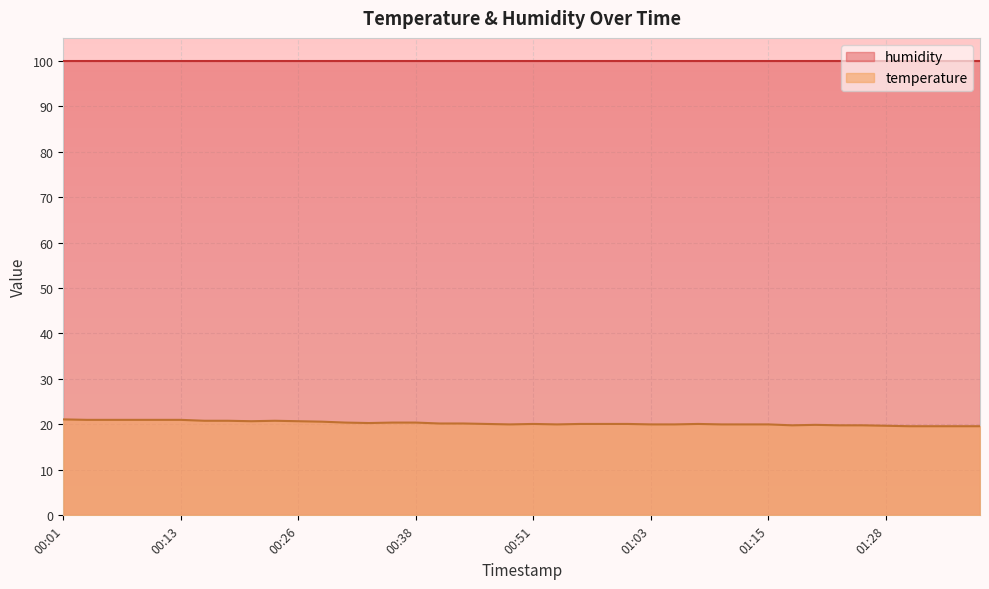

At which category does the data reach its first local peak?

00:23